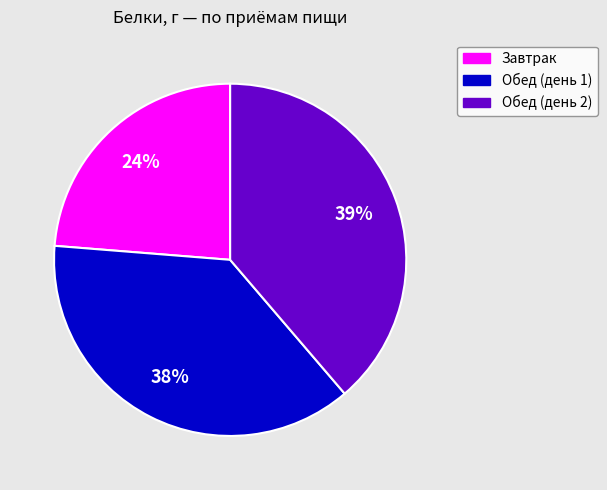

Is it true that Обед (день 2) is 39% of the pie?

True